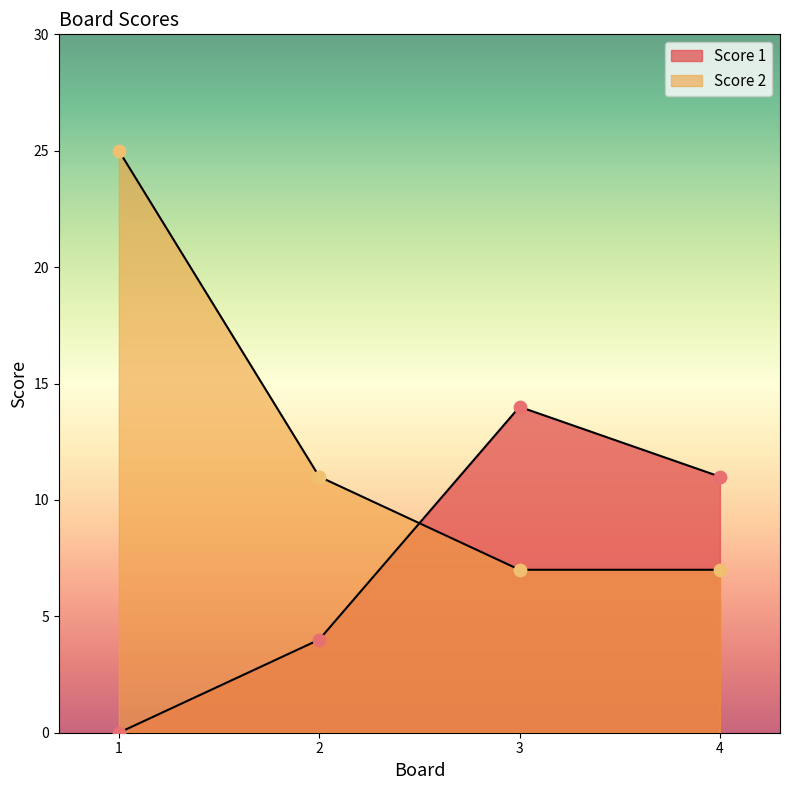

At which category is the sum across all series the highest?

1